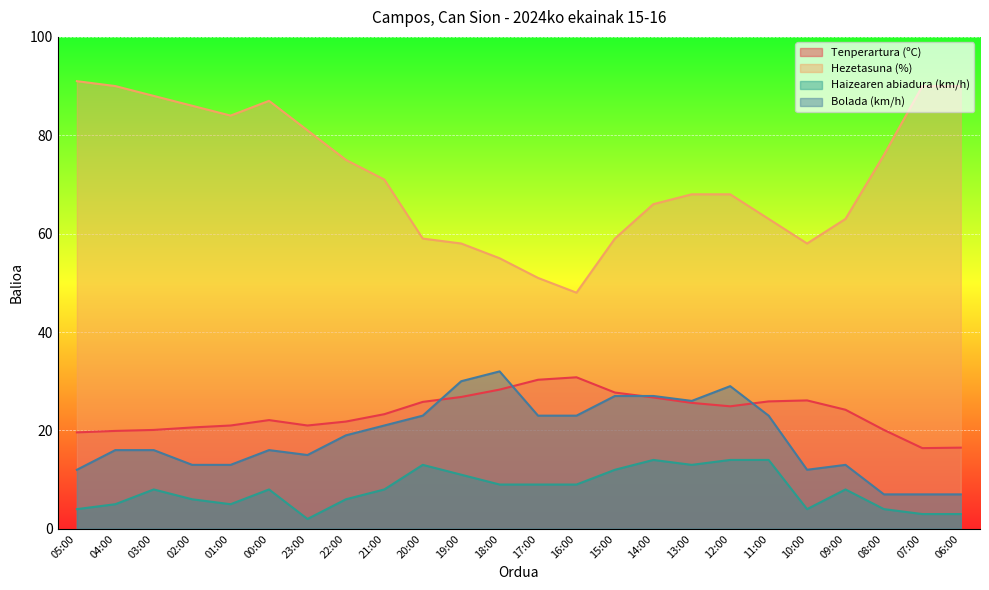

In Hezetasuna (%), how many points are higher than both neighbors (excluding endpoints)?

1